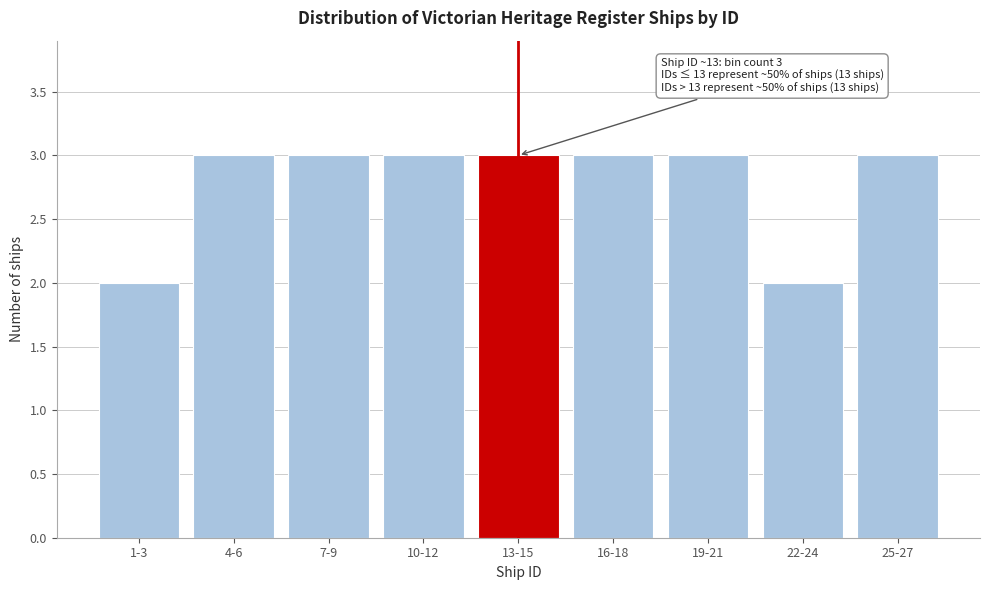

Reading left to right, transcribe all the data shown in this chart.

1-3=2	4-6=3	7-9=3	10-12=3	13-15=3	16-18=3	19-21=3	22-24=2	25-27=3